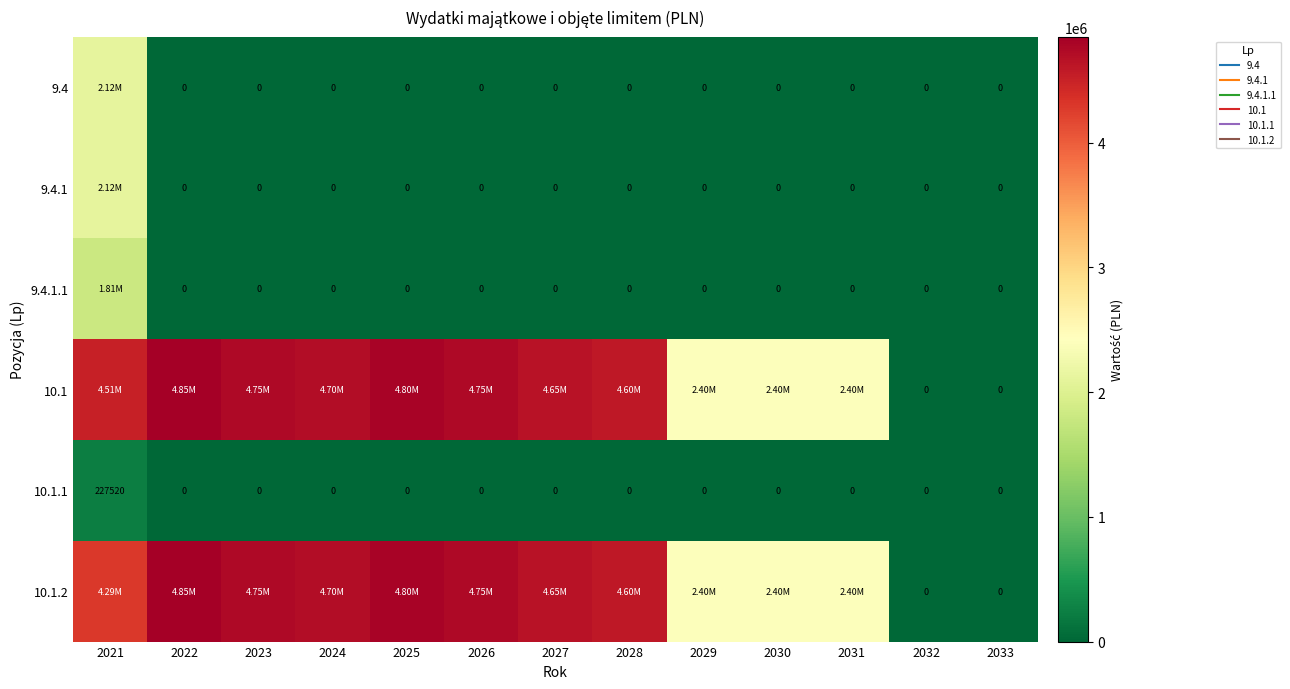

Is the value of 9.4.1.1 at 2032 greater than the value of 10.1.2 at 2023?

No